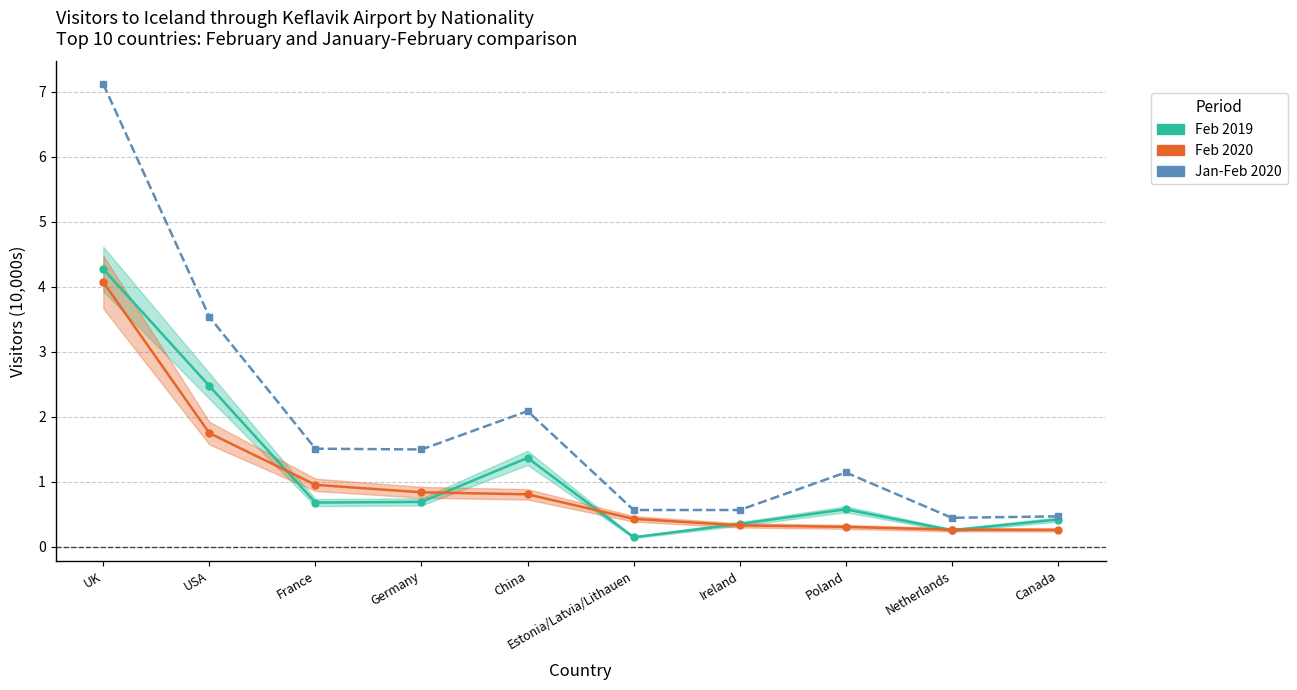

What is the spread (max minus min) of values at UK?

3.0